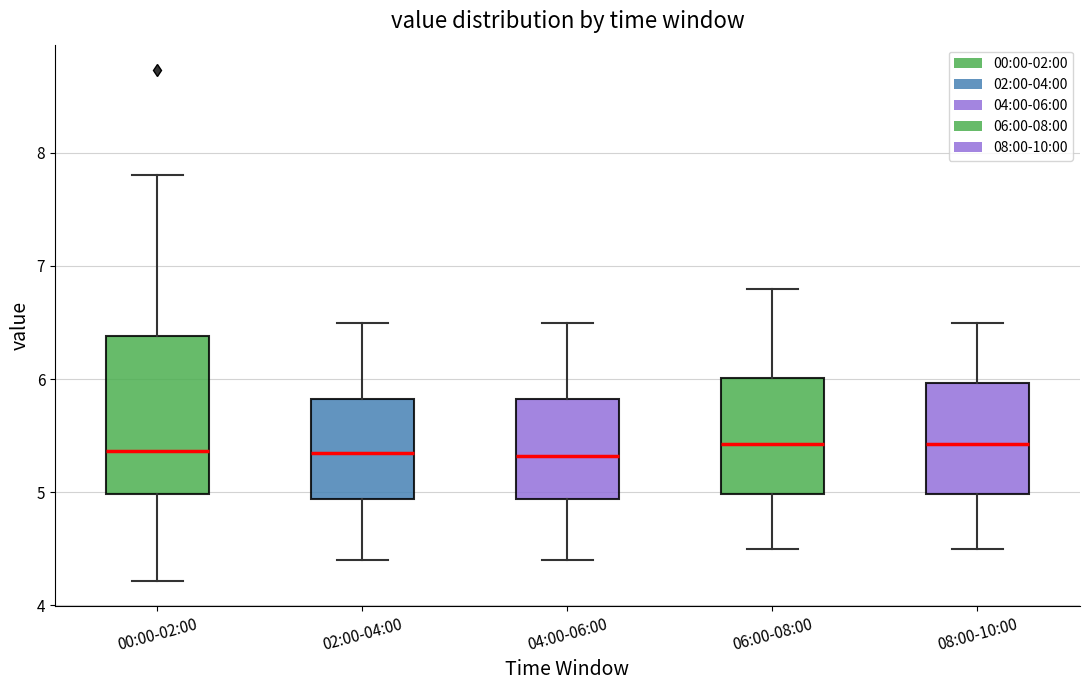

Reading left to right, read every box against the y-axis: the position of its median line, the range the box covers, and the ends of its whiskers. The values are not printed on the chart, so give them approximately, as read against the axis.

00:00-02:00: median 5.4, box 5.0 to 6.4, whiskers 4.2 to 7.8
02:00-04:00: median 5.4, box 4.9 to 5.8, whiskers 4.4 to 6.5
04:00-06:00: median 5.3, box 4.9 to 5.8, whiskers 4.4 to 6.5
06:00-08:00: median 5.4, box 5.0 to 6.0, whiskers 4.5 to 6.8
08:00-10:00: median 5.4, box 5.0 to 6.0, whiskers 4.5 to 6.5